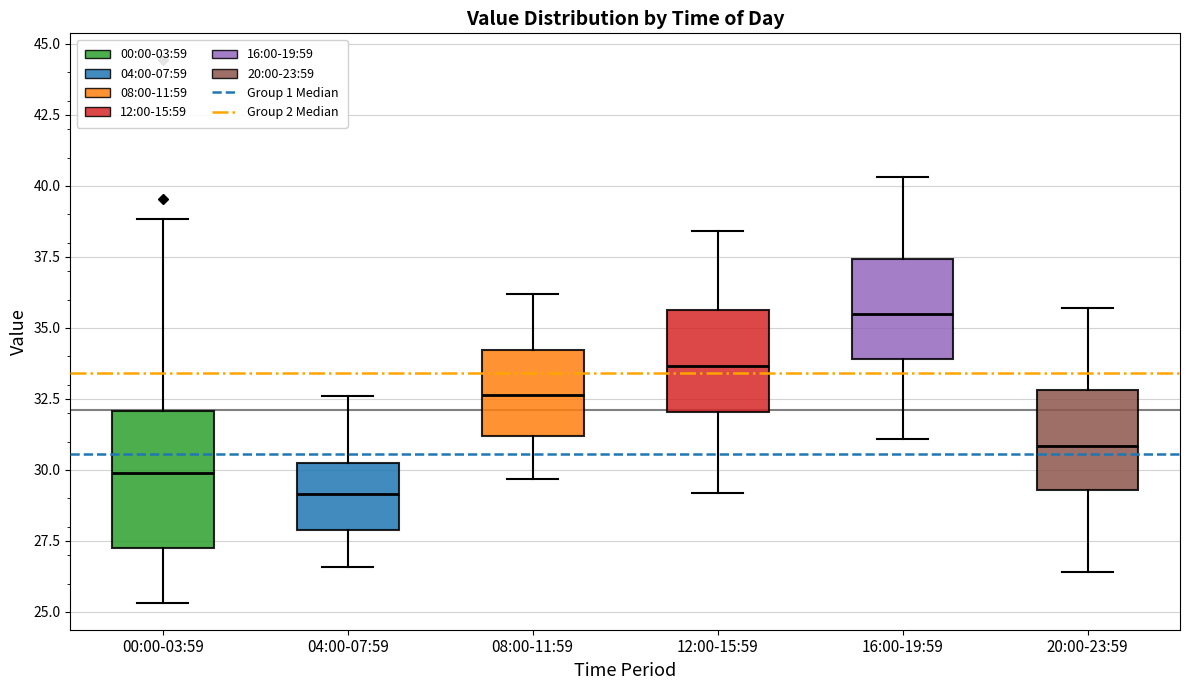

Reading left to right, read every box against the y-axis: the position of its median line, the range the box covers, and the ends of its whiskers. The values are not printed on the chart, so give them approximately, as read against the axis.

00:00-03:59: median 30.0, box 27.0 to 32.0, whiskers 25.5 to 39.0
04:00-07:59: median 29.0, box 28.0 to 30.5, whiskers 26.5 to 32.5
08:00-11:59: median 32.5, box 31.0 to 34.0, whiskers 29.5 to 36.0
12:00-15:59: median 33.5, box 32.0 to 35.5, whiskers 29.0 to 38.5
16:00-19:59: median 35.5, box 34.0 to 37.5, whiskers 31.0 to 40.5
20:00-23:59: median 31.0, box 29.5 to 33.0, whiskers 26.5 to 35.5